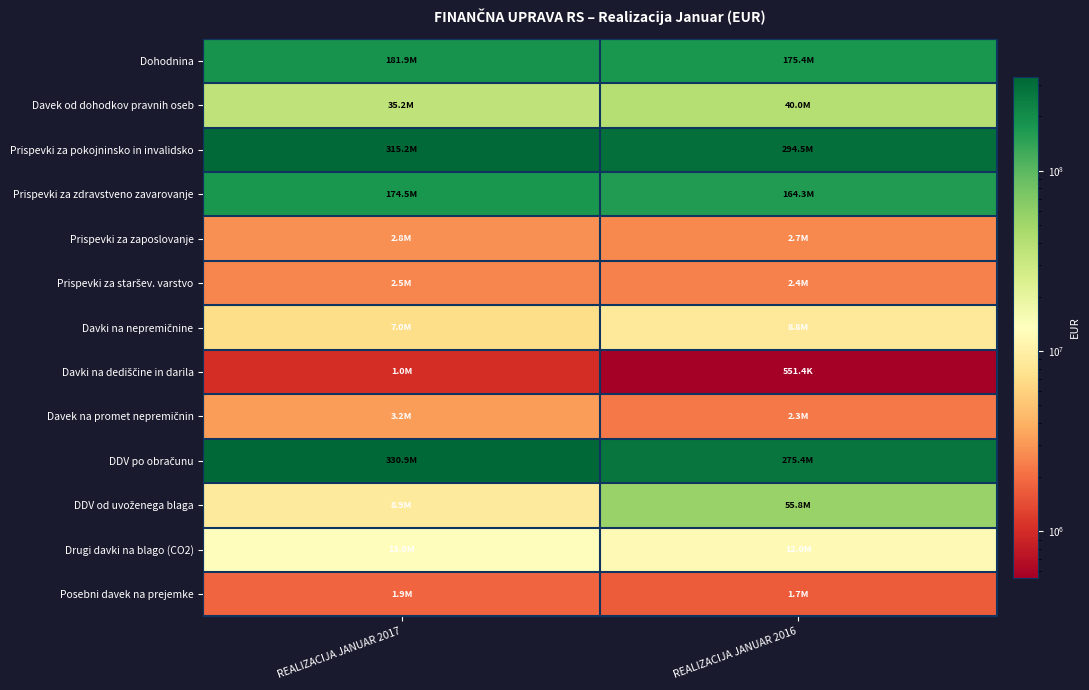

What is the difference between the highest and lowest values at REALIZACIJA JANUAR 2017?

329888880.3